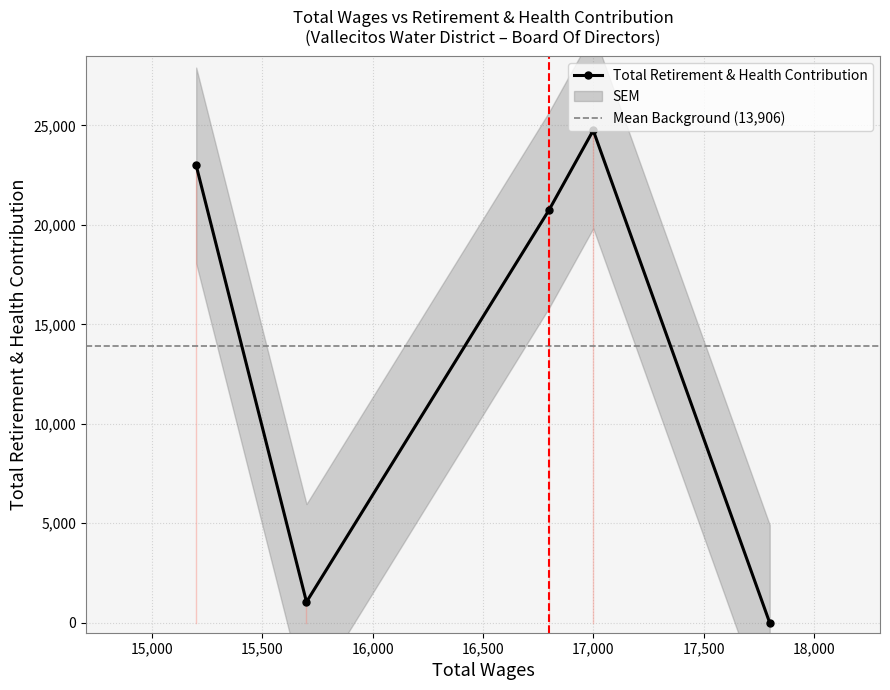

Which category has the lowest value across all series?

17800.0